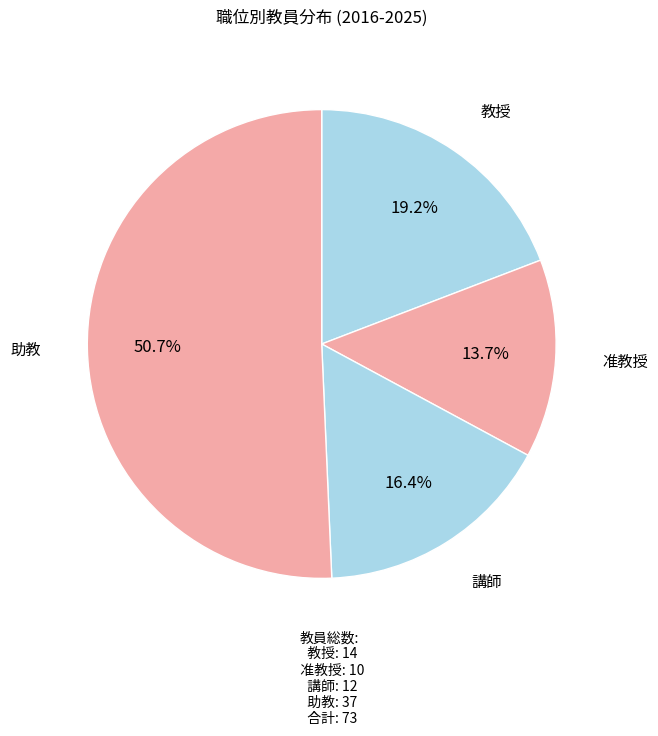

Does any single category account for the majority?

Yes